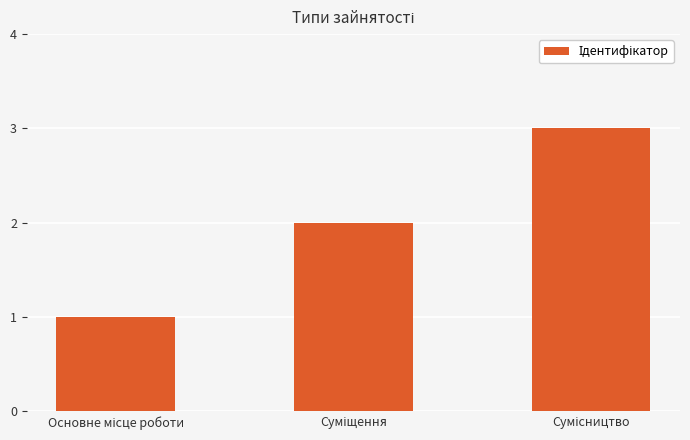

What is the maximum value shown in the chart?

3